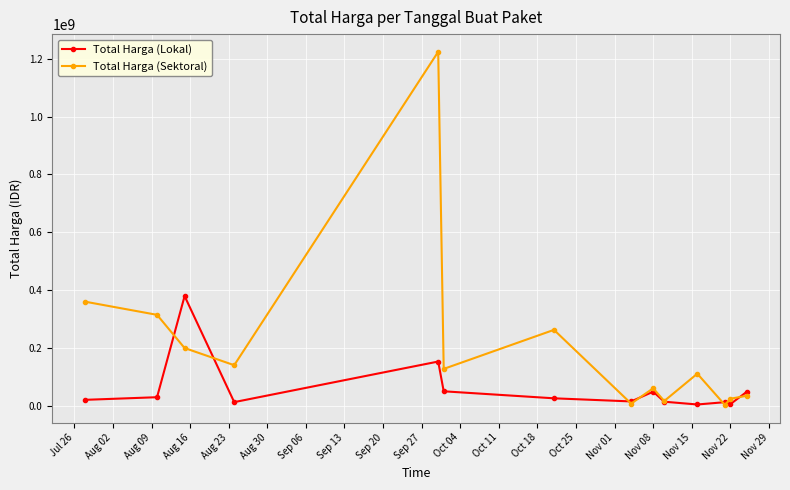

Which series has the largest total across all categories?

Total Harga (Sektoral)